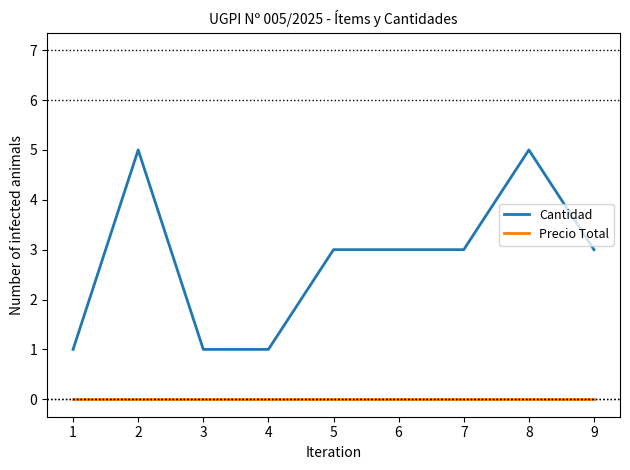

What is the maximum value shown in the chart?

5